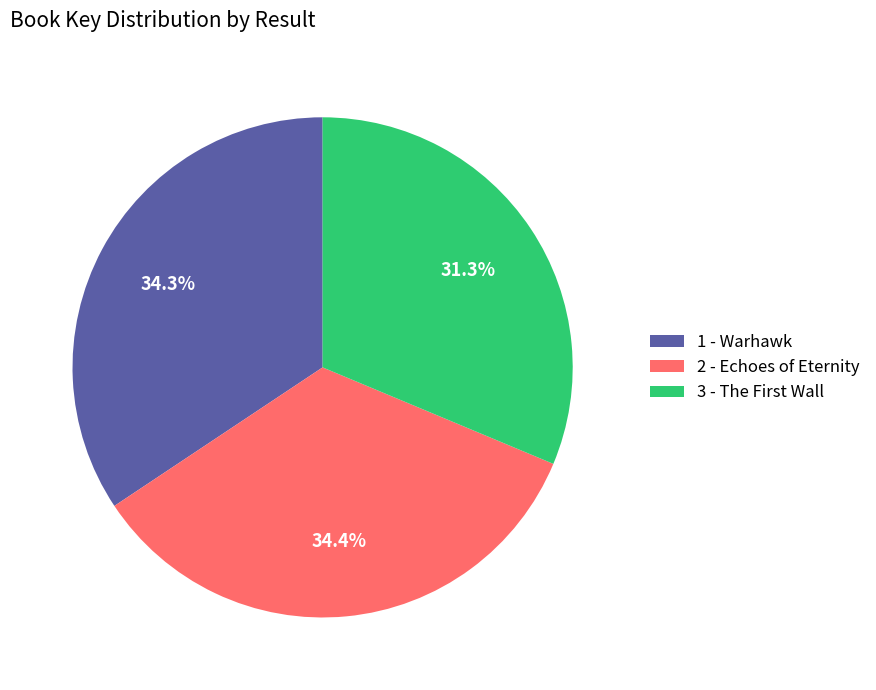

Approximately how many times larger is the value at 1 - Warhawk compared to 2 - Echoes of Eternity?

1.0